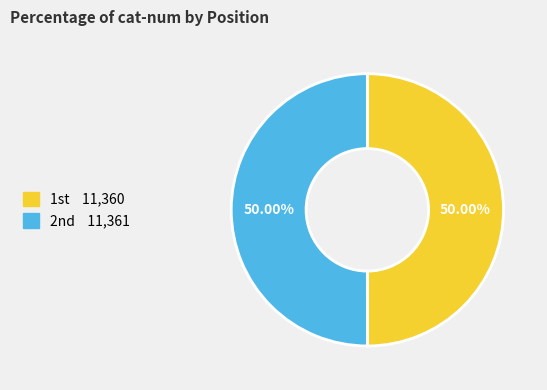

How many slices are in this pie chart?

2